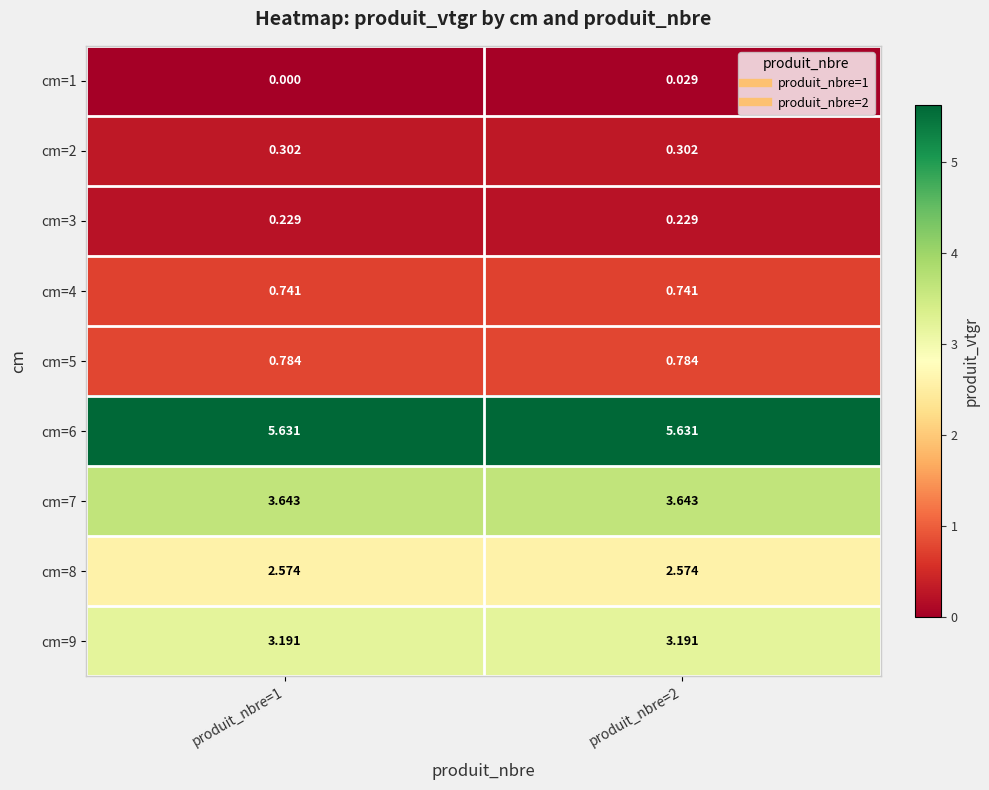

Is the value of cm=5 at produit_nbre=1 greater than the value of cm=2 at produit_nbre=2?

Yes